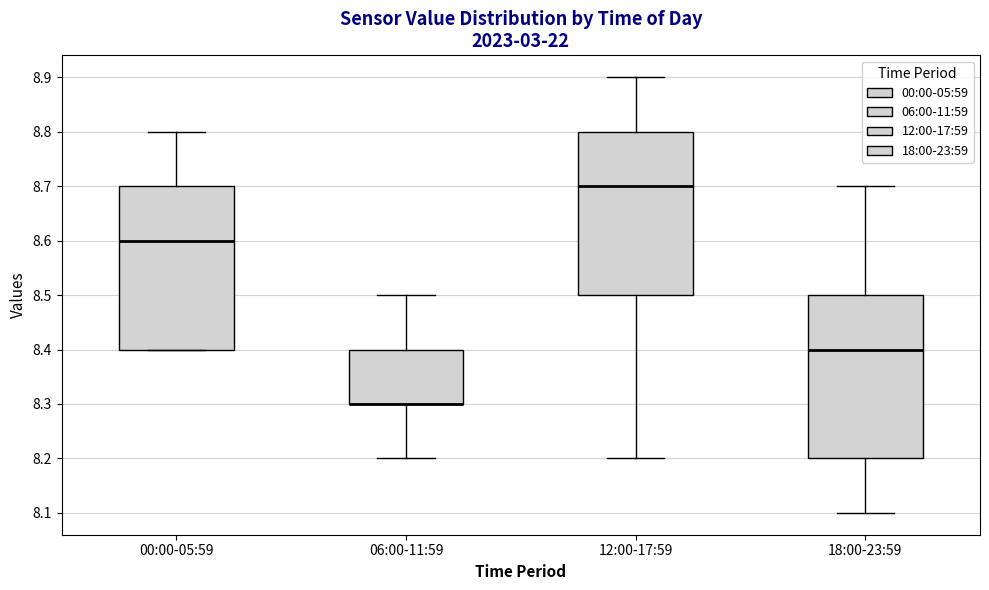

Reading left to right, transcribe this box plot: for each box, give where its median line is, the range the box spans, and where its two whiskers end, as read against the y-axis. The values are not printed on the chart, so give them approximately, as read against the axis.

00:00-05:59: median 8.6, box 8.4 to 8.7, whiskers 8.4 to 8.8
06:00-11:59: median 8.3 (drawn on the box's lower edge), box 8.3 to 8.4, whiskers 8.2 to 8.5
12:00-17:59: median 8.7, box 8.5 to 8.8, whiskers 8.2 to 8.9
18:00-23:59: median 8.4, box 8.2 to 8.5, whiskers 8.1 to 8.7